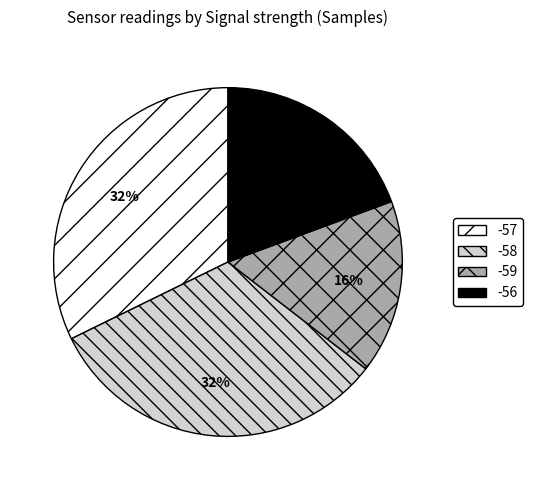

Count the number of slices in the pie.

4